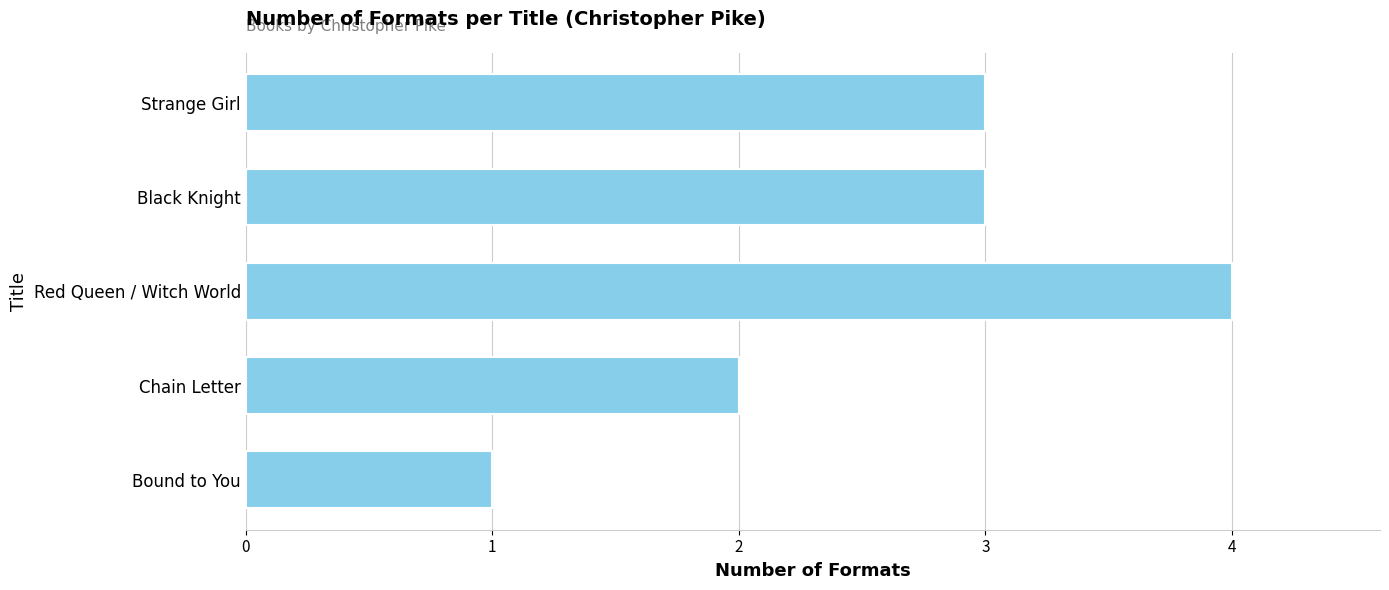

Which category has the highest value across all series?

Red Queen / Witch World